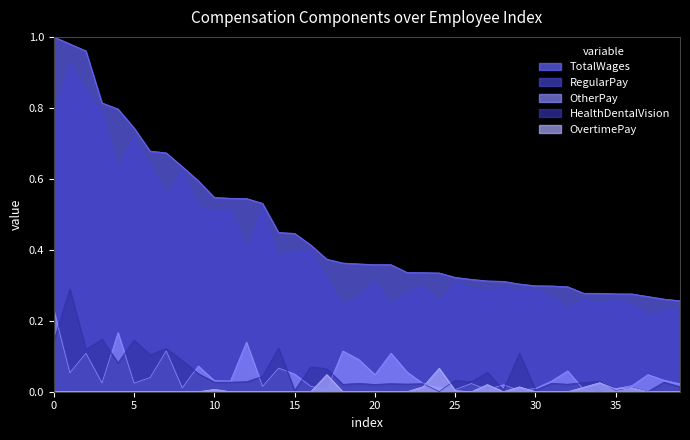

What is the difference between the maximum and minimum values in the OvertimePay series?

0.1